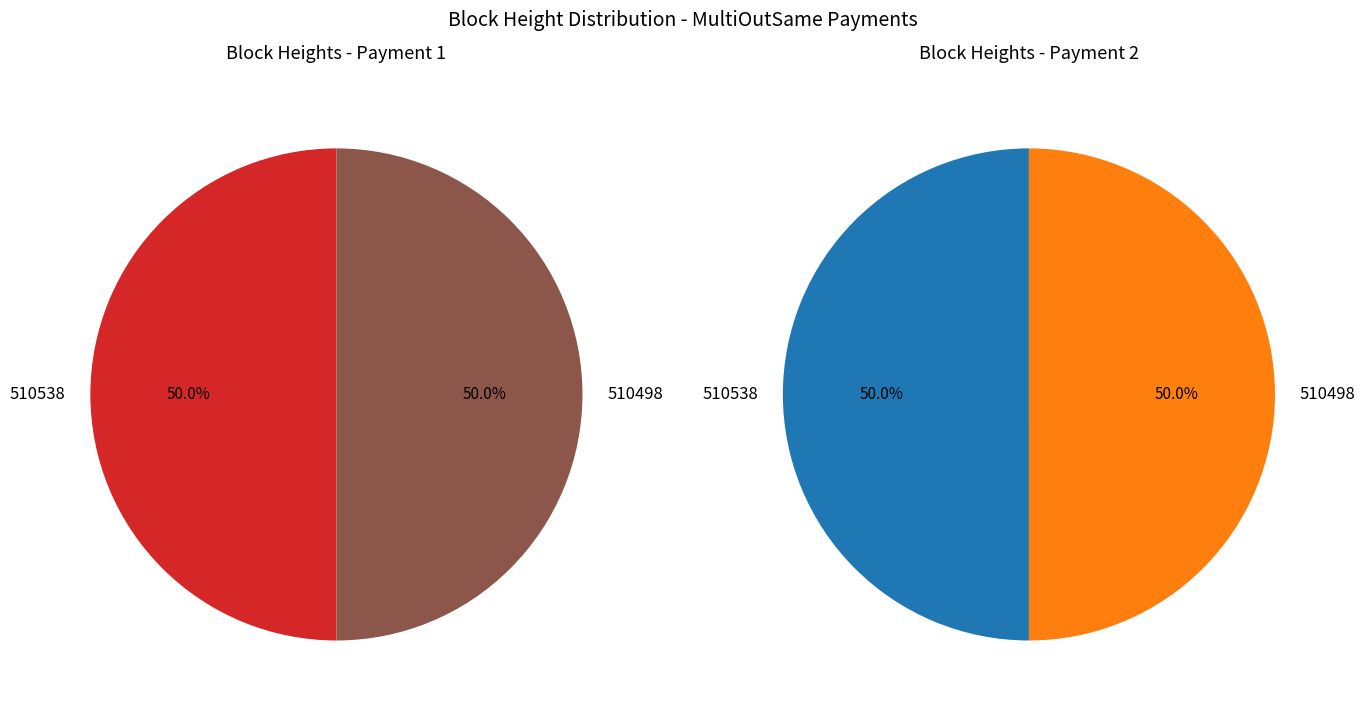

Is it true that 510498 is 56% of the pie?

False